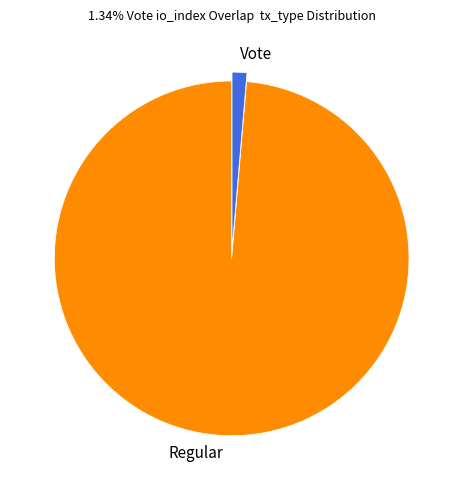

Which slice is the largest?

Regular